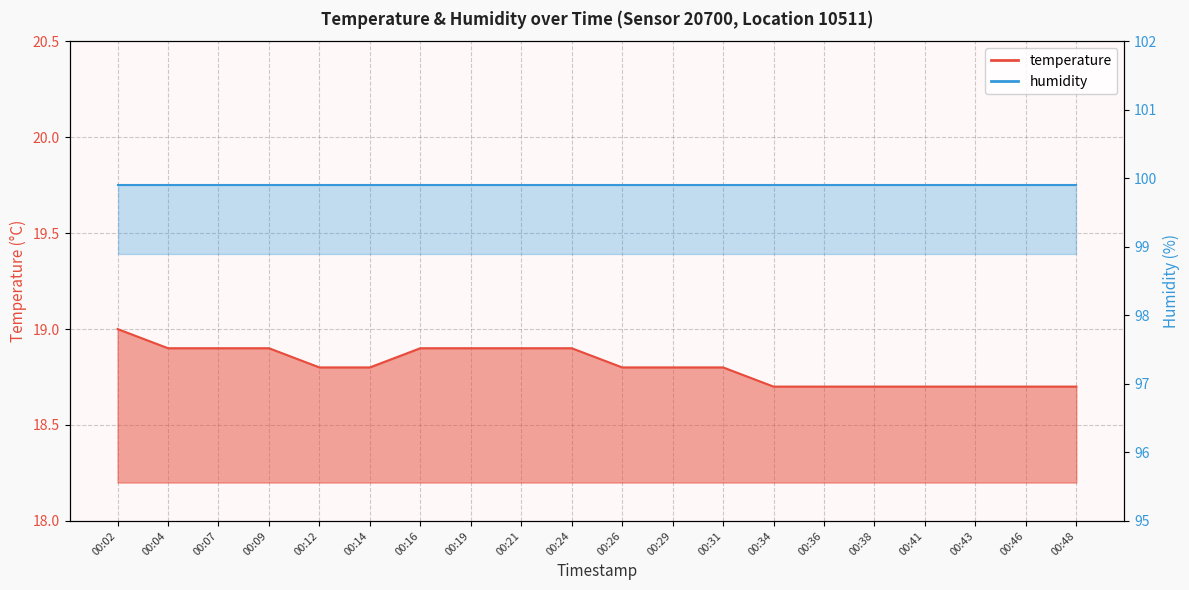

What is the greatest value displayed?

19.0